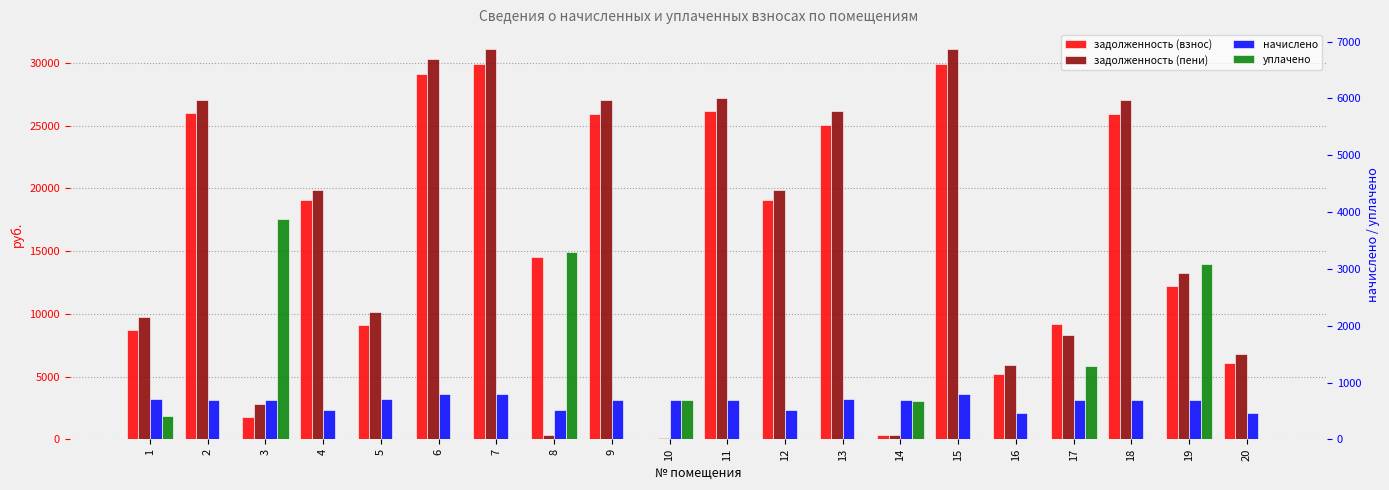

The value of уплачено at 11 is 0.0. True or false?

True